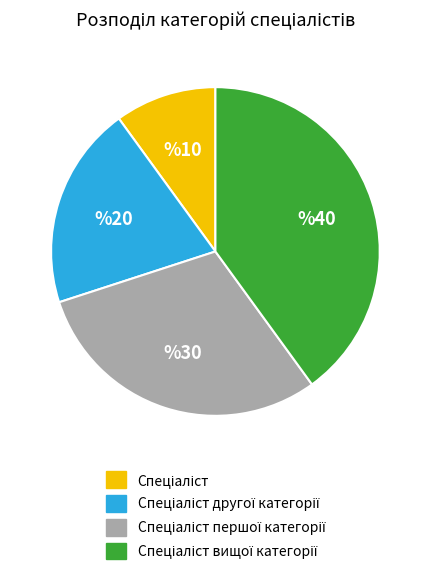

How many segments does this pie chart have?

4